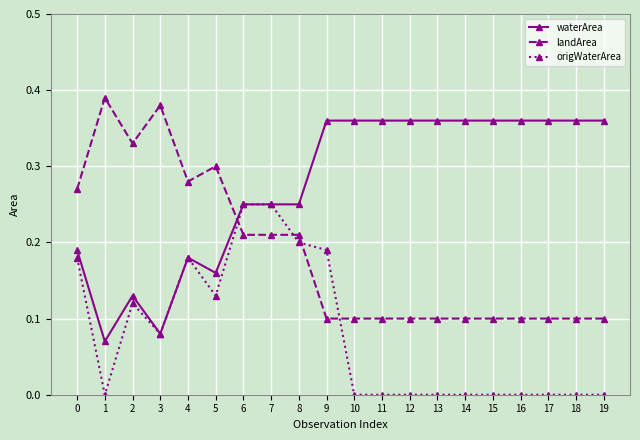

What is the total value across all series at 0?

0.6